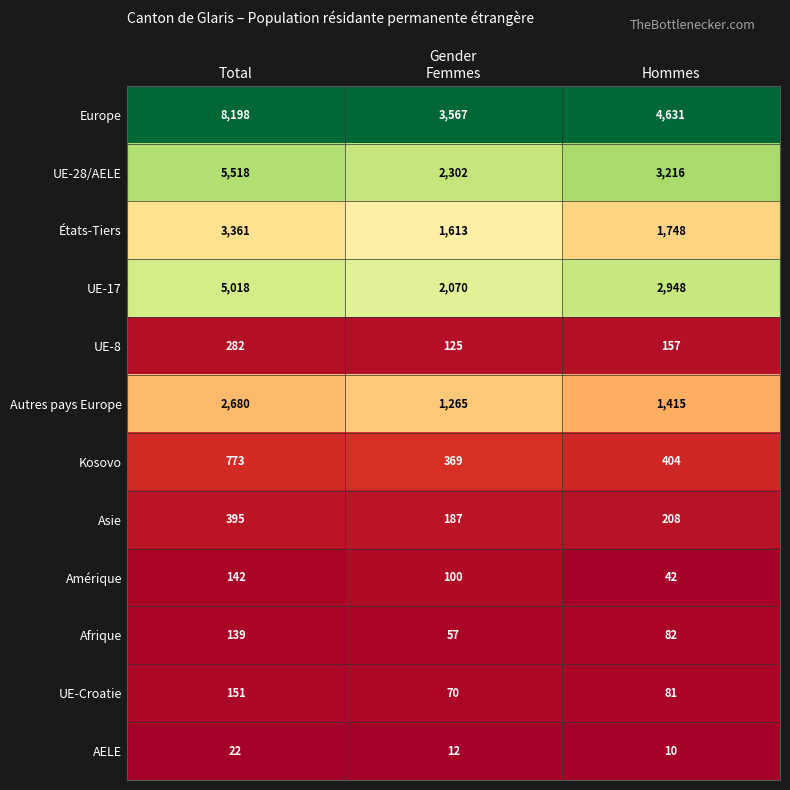

Count the UE-8 values in the range 125 to 282.

3